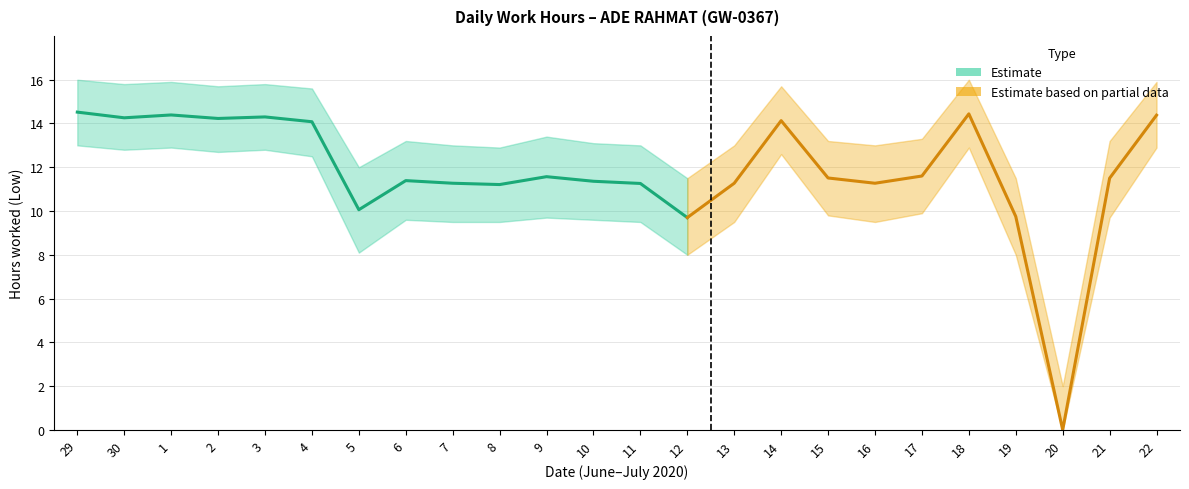

How many values in the Low_upper series are below 13?

5